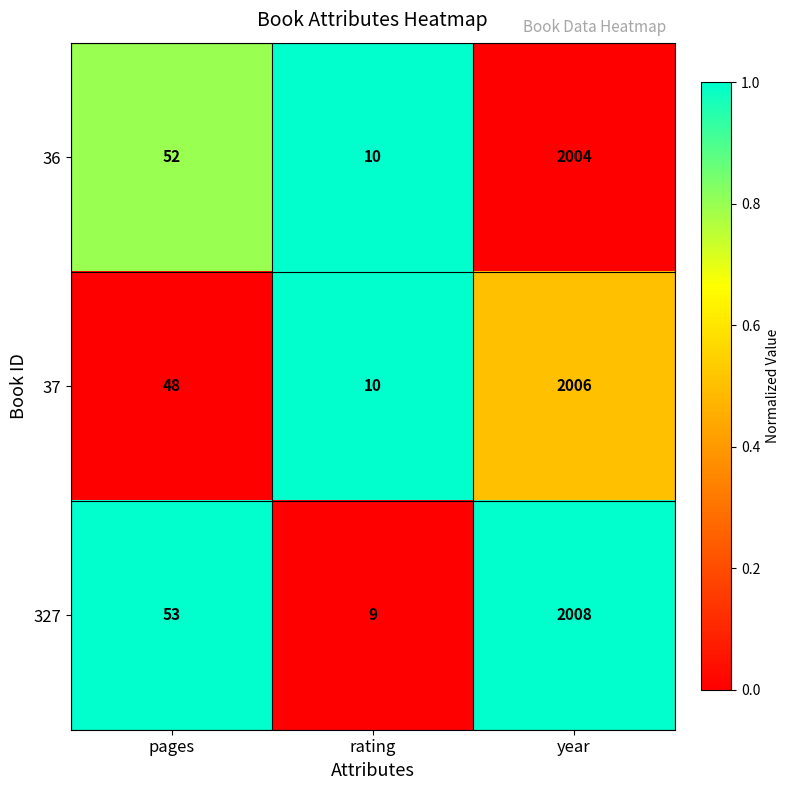

Reading left to right, transcribe all the data shown in this chart.

36: 52	10	2004
37: 48	10	2006
327: 53	9	2008